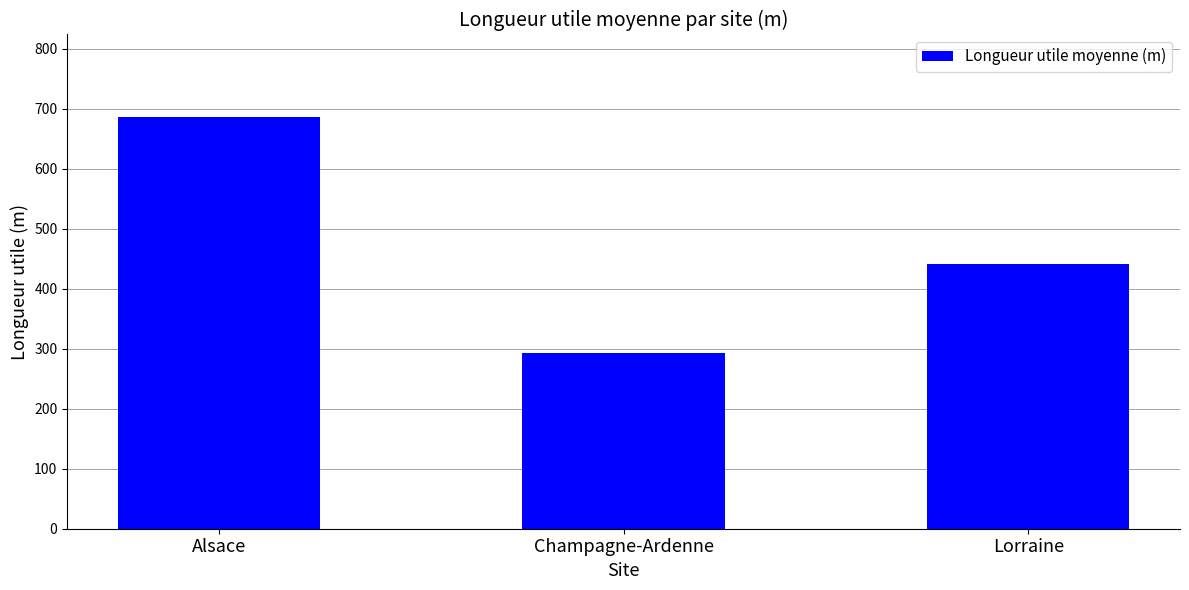

What is the change in value from Champagne-Ardenne to Lorraine?

+149.2